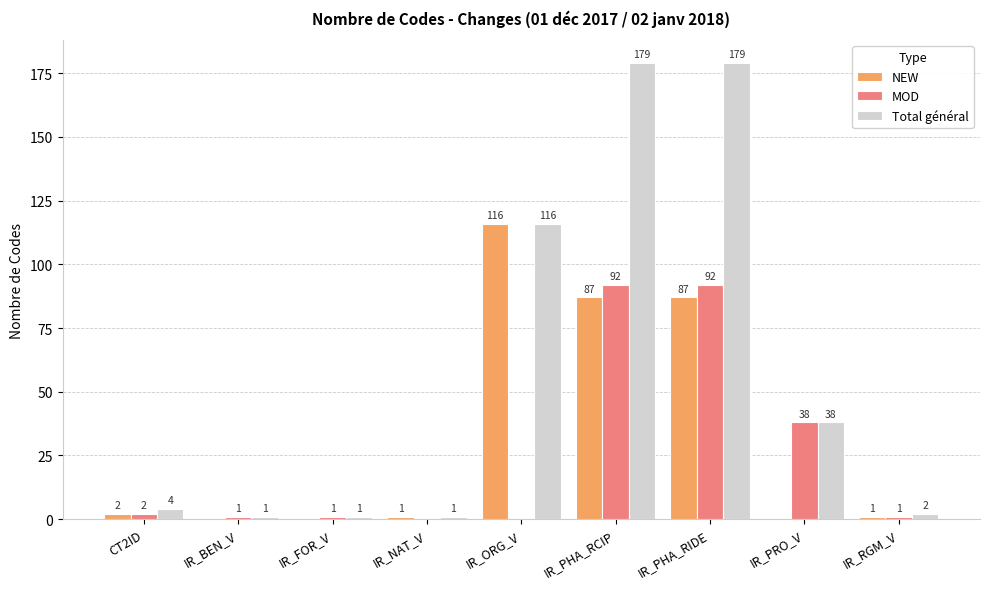

At which label is Total général closest to 90?

IR_ORG_V